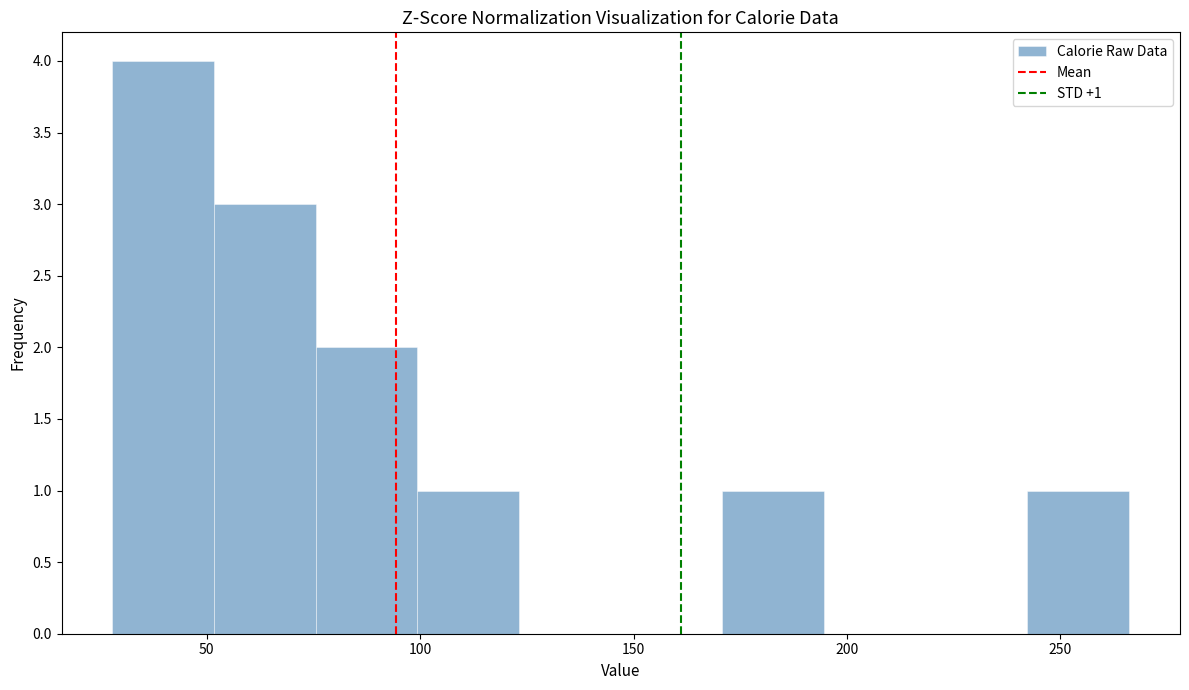

Over which range of the x-axis is the bar tallest?

30 to 50